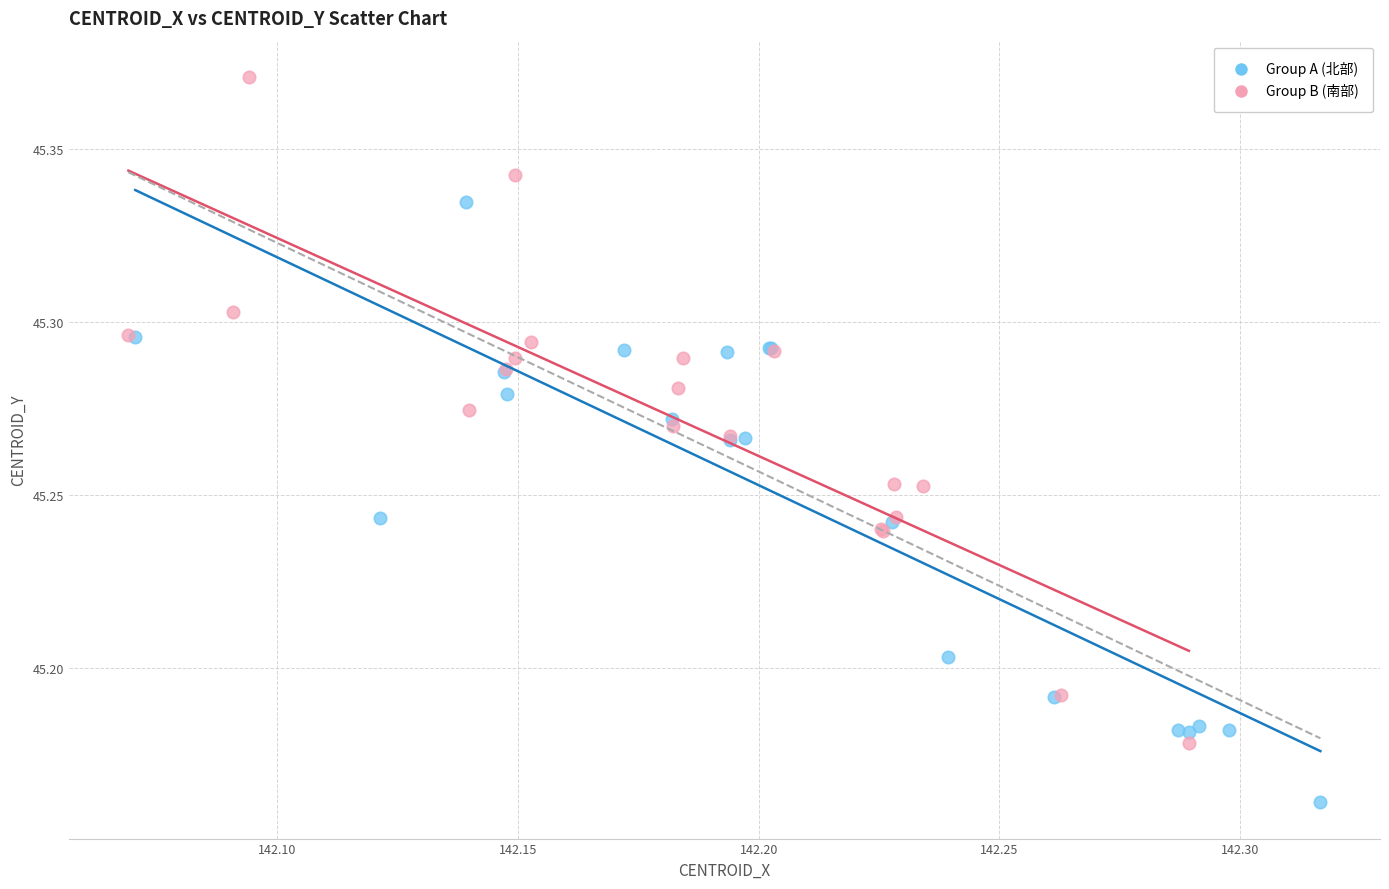

Which series reaches the maximum Y coordinate?

Group B (南部)